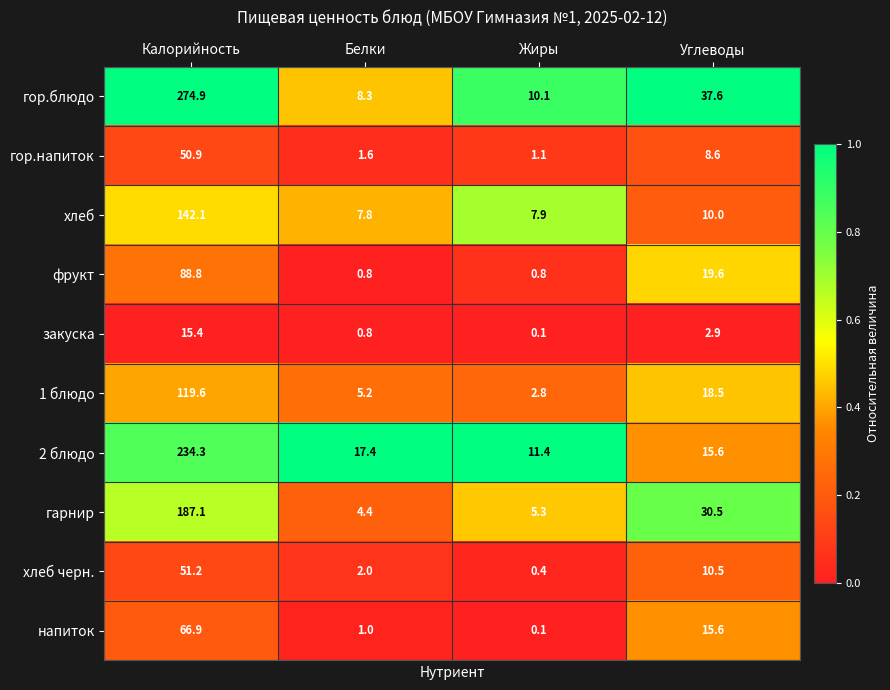

What is the average value of the закуска series?

4.8